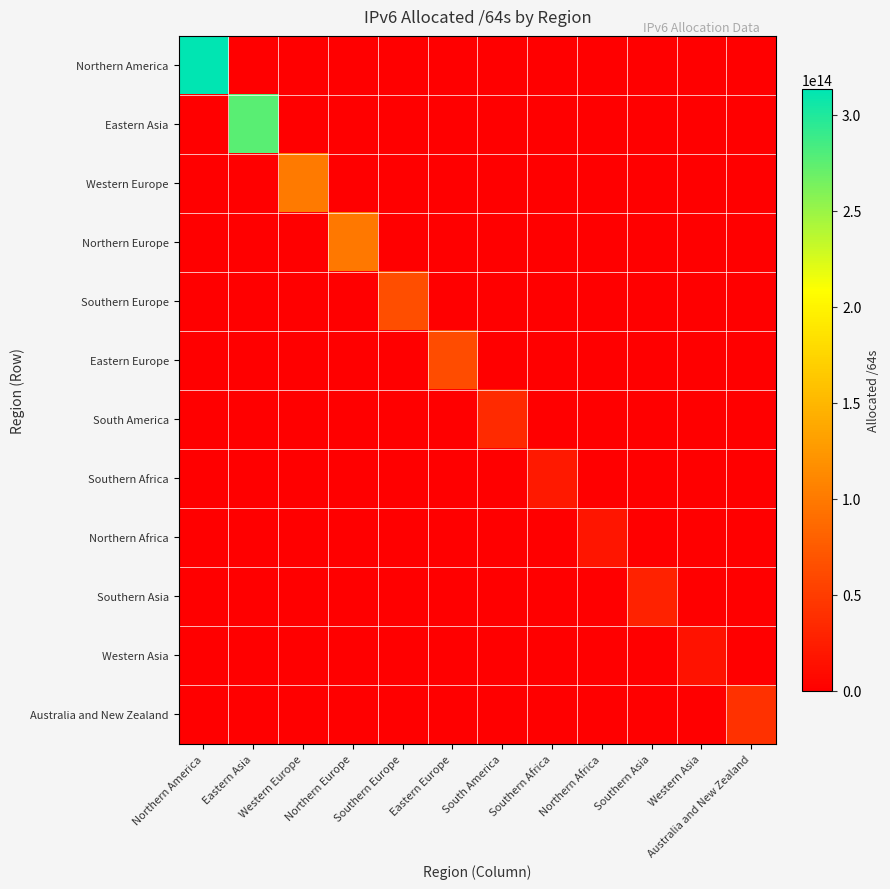

Which label corresponds to the largest value in the chart?

Northern America